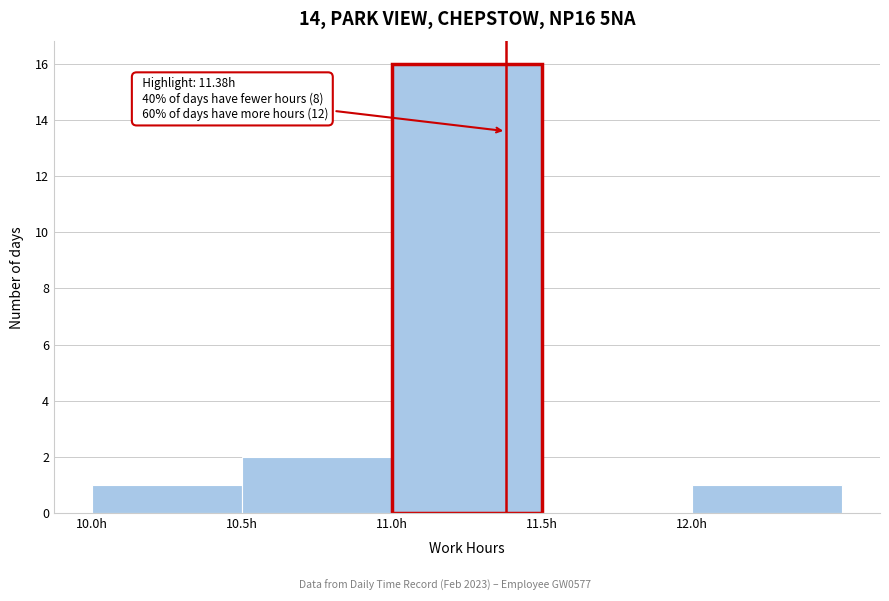

Over which range of the x-axis is the bar tallest?

11.0 to 11.5